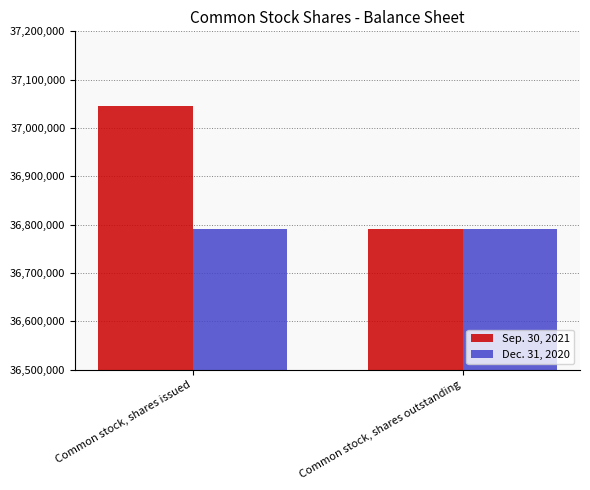

Reading left to right, transcribe all the data shown in this chart.

Sep. 30, 2021: 37044763	36790946
Dec. 31, 2020: 36790946	36790946